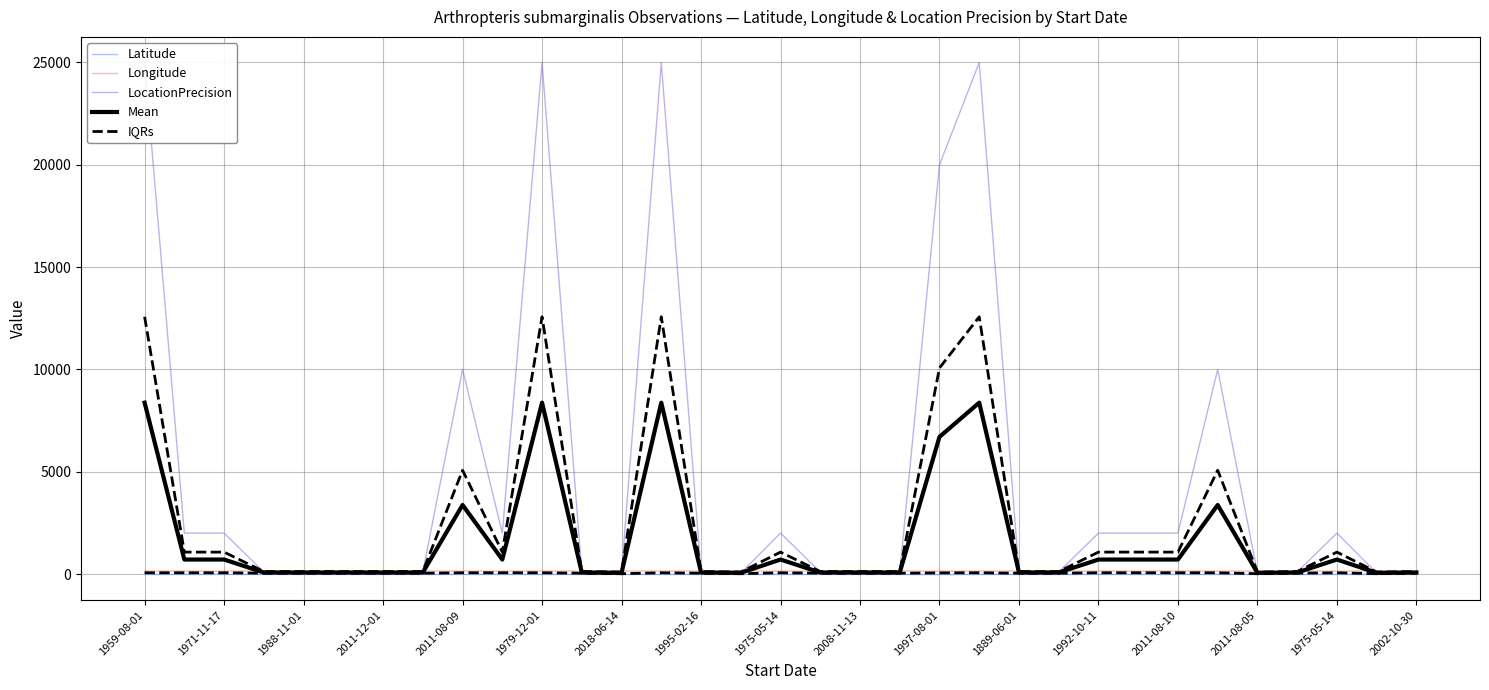

What is the difference between the maximum and minimum values in the LocationPrecision series?

24950.0